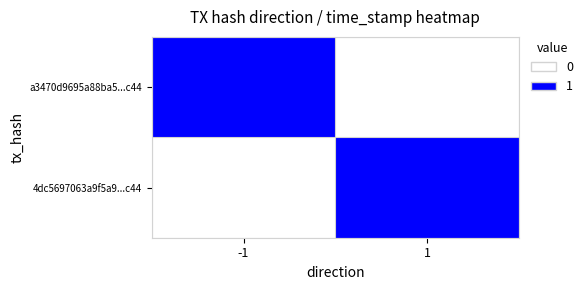

Reading left to right, transcribe all the data shown in this chart.

a3470d9695a88ba5...c44: -1=1	1=0
4dc5697063a9f5a9...c44: -1=0	1=1